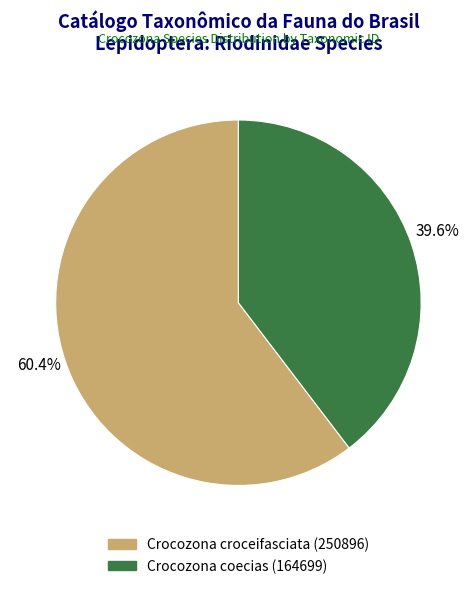

How many segments does this pie chart have?

2